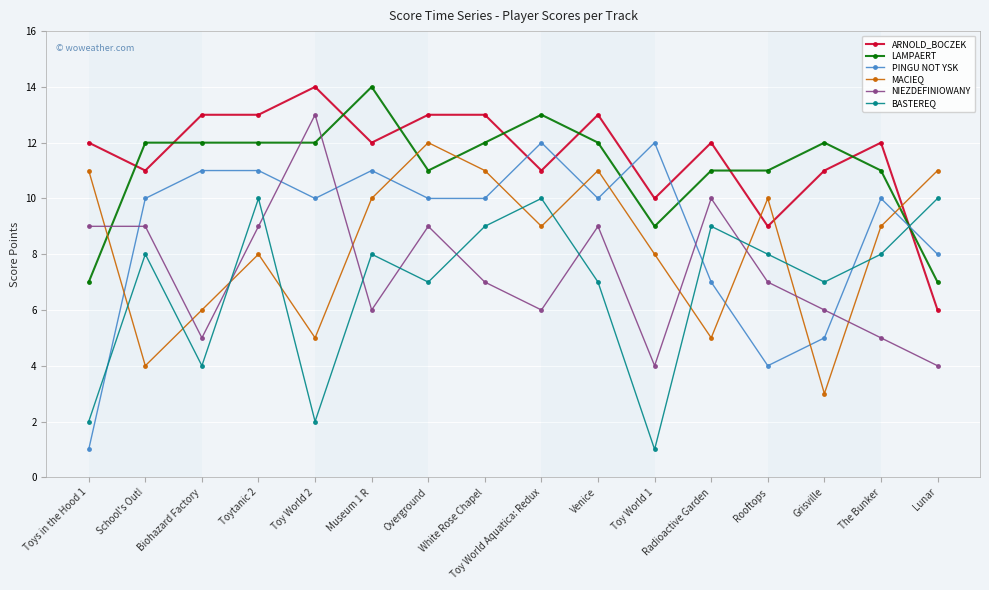

What is the sum of all LAMPAERT values?

178